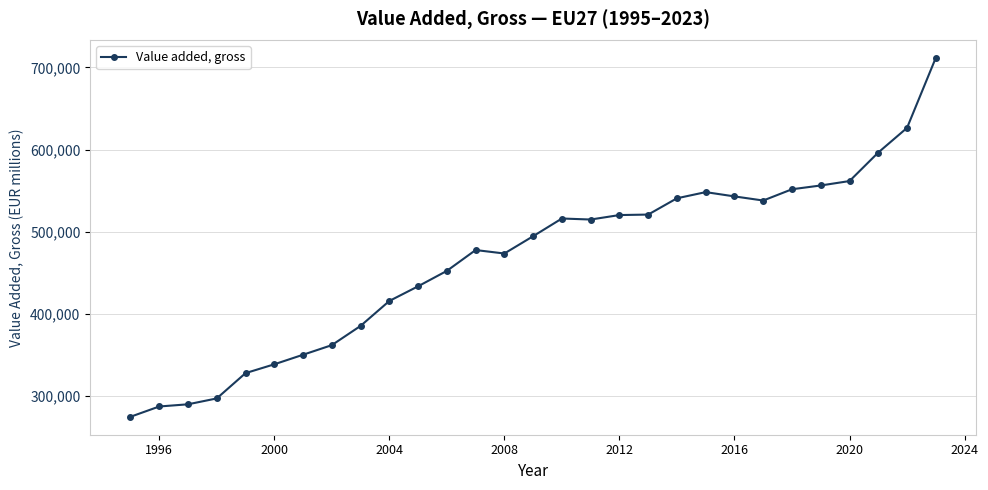

What is the difference between the maximum and minimum values?

437019.7